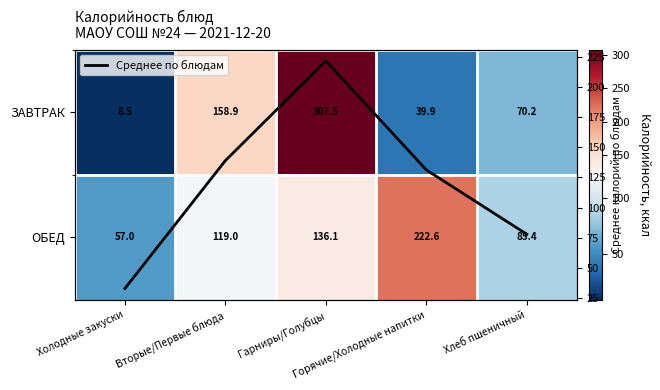

What is the average value of the ОБЕД series?

124.0